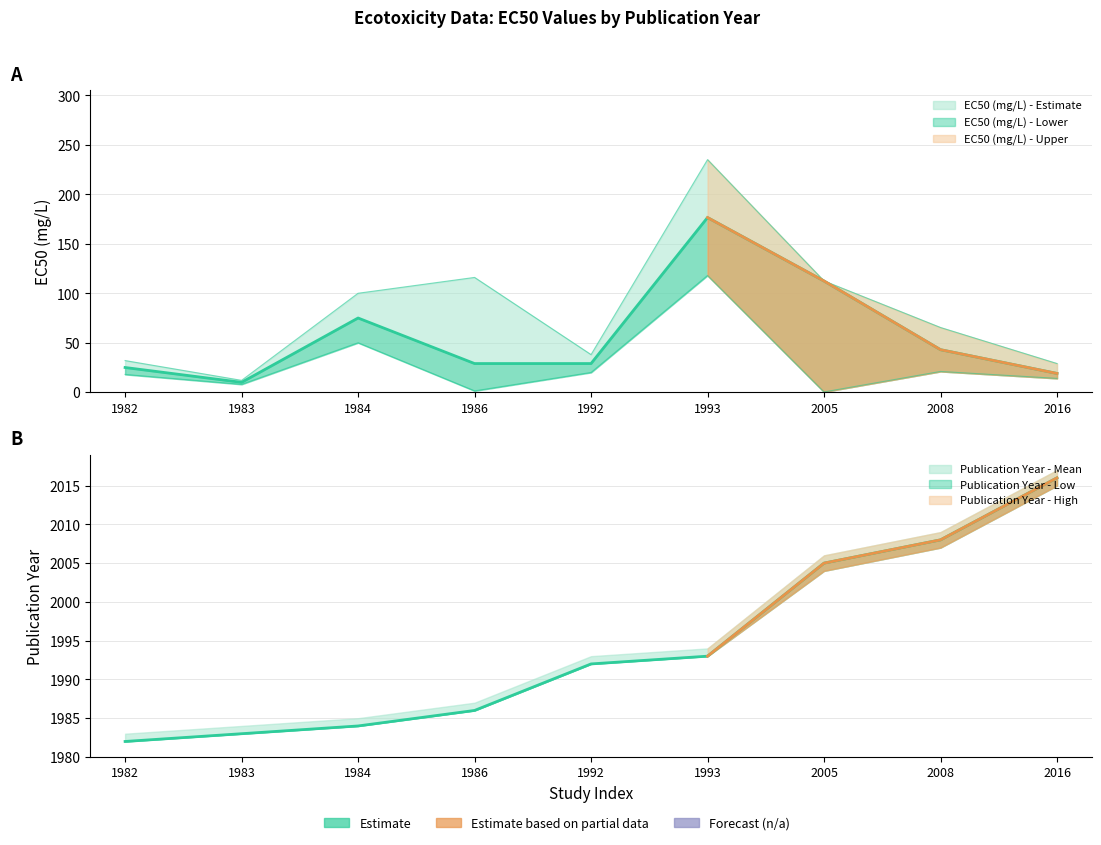

True or false: EC50 (mg/L) - Upper and EC50 (mg/L) - Estimate cross at least once.

False